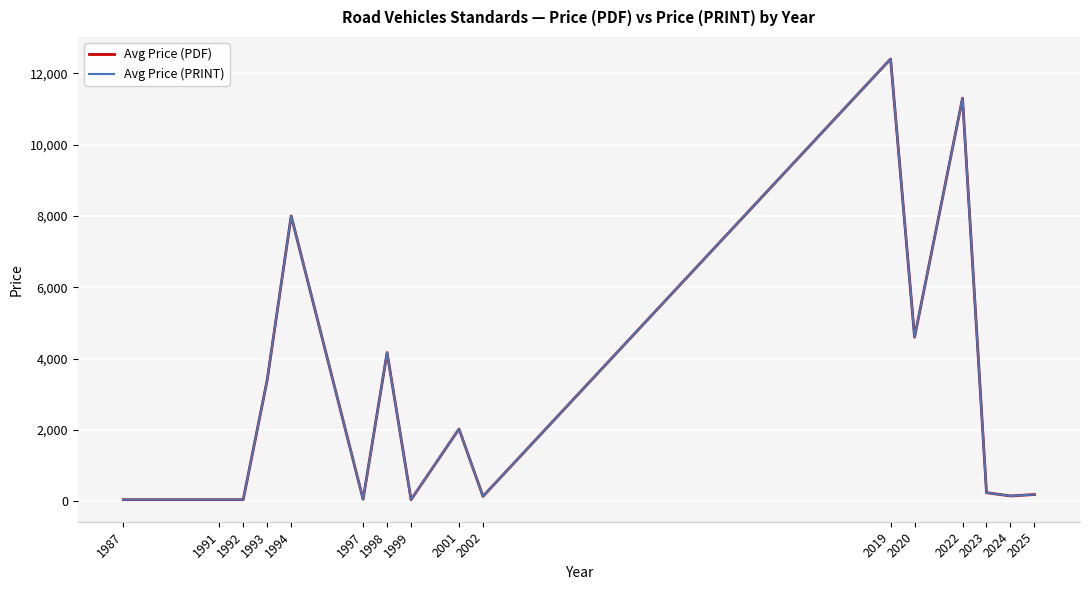

In Avg Price (PRINT), how many points are lower than both neighbors (excluding endpoints)?

5